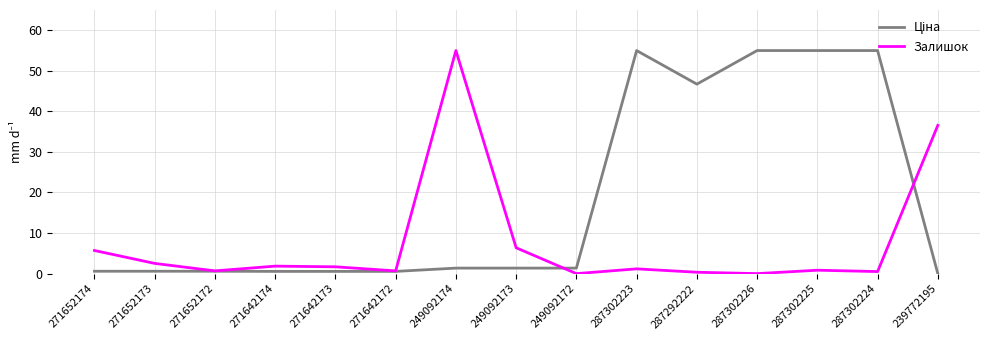

The value of Залишок at 271652173 is 2.5. True or false?

True